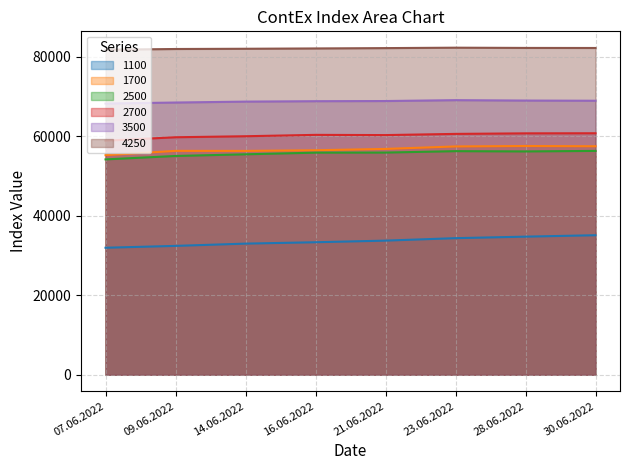

List the series in order of their peak value, highest first.

4250, 3500, 2700, 1700, 2500, 1100